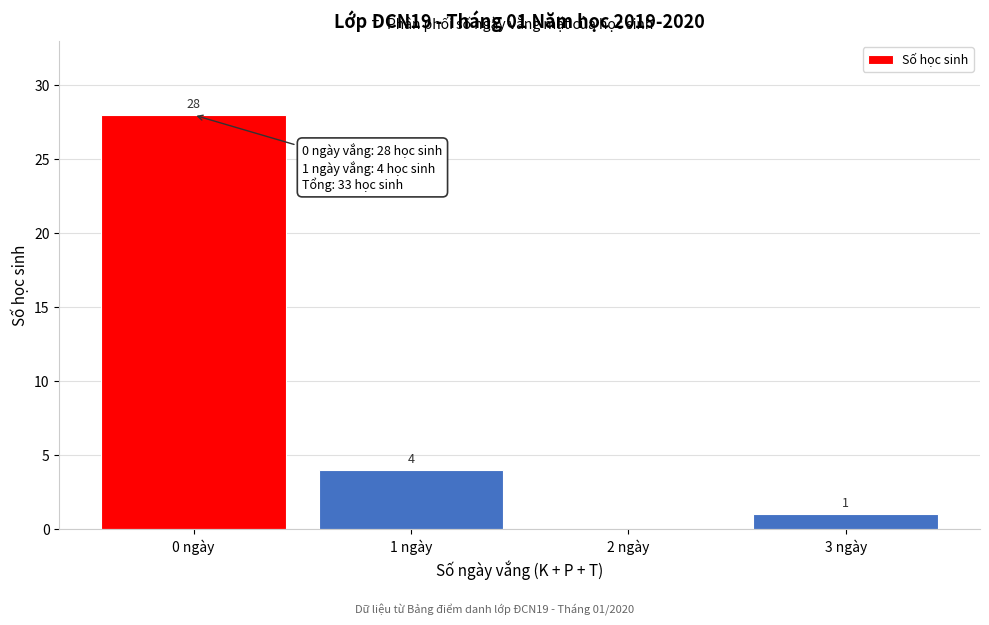

Reading left to right, extract all data points from this chart.

0 ngày=28	1 ngày=4	2 ngày=0	3 ngày=1